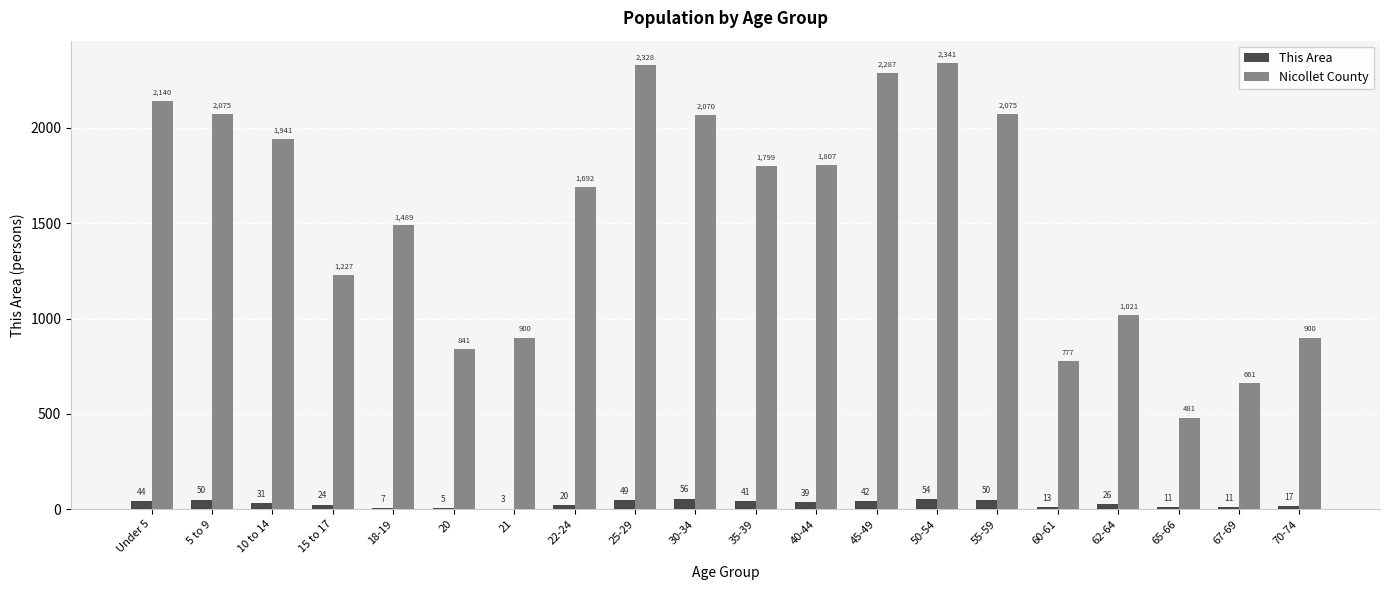

Is it true that Nicollet County equals 3262 at 45-49?

False